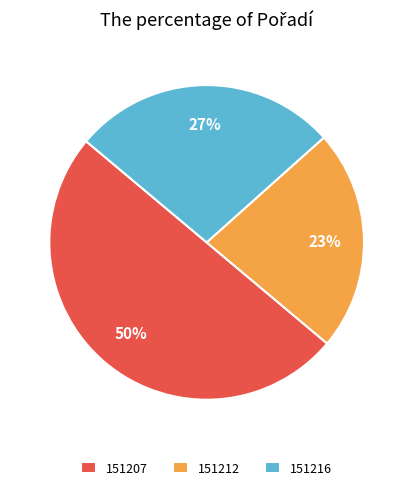

How many slices are in this pie chart?

3